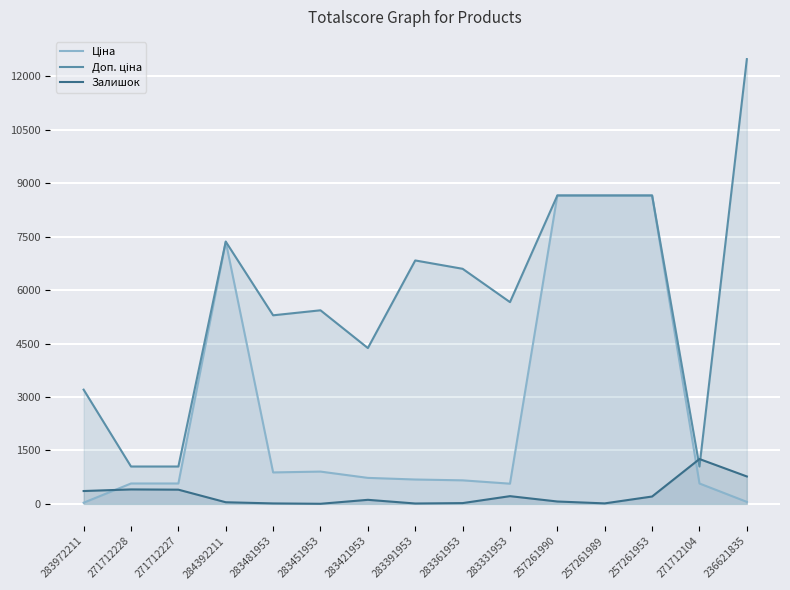

Between 283481953 and 283451953, which series saw the biggest shift?

Доп. ціна